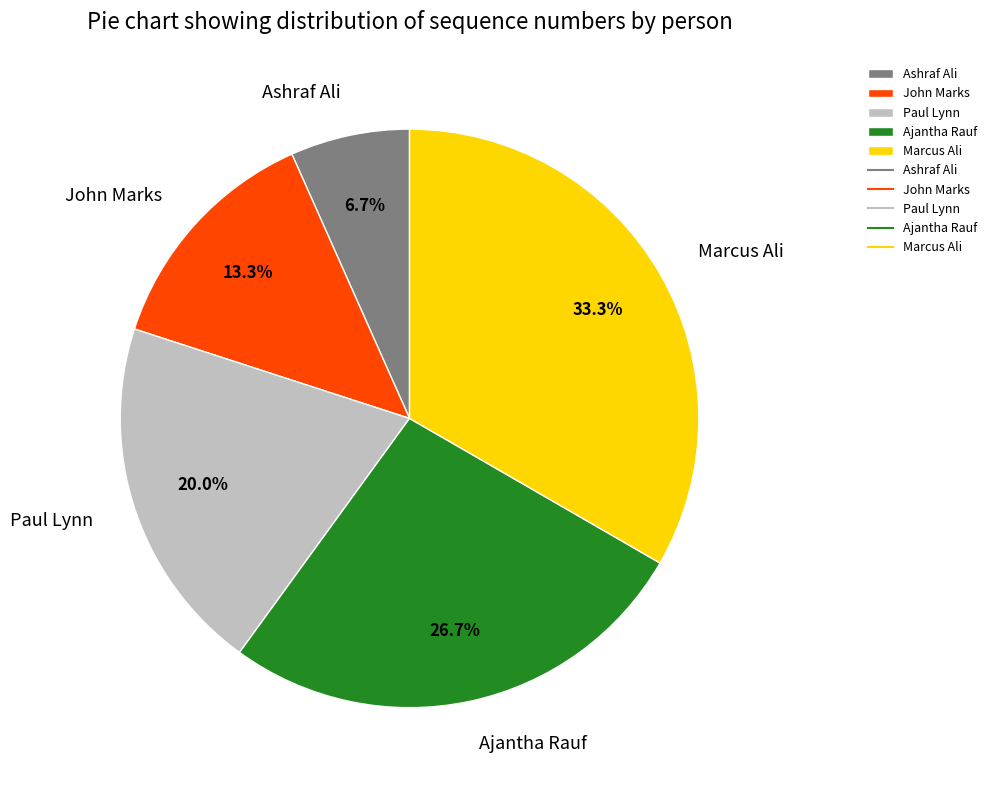

To the nearest percent, what is the average slice percentage?

20%